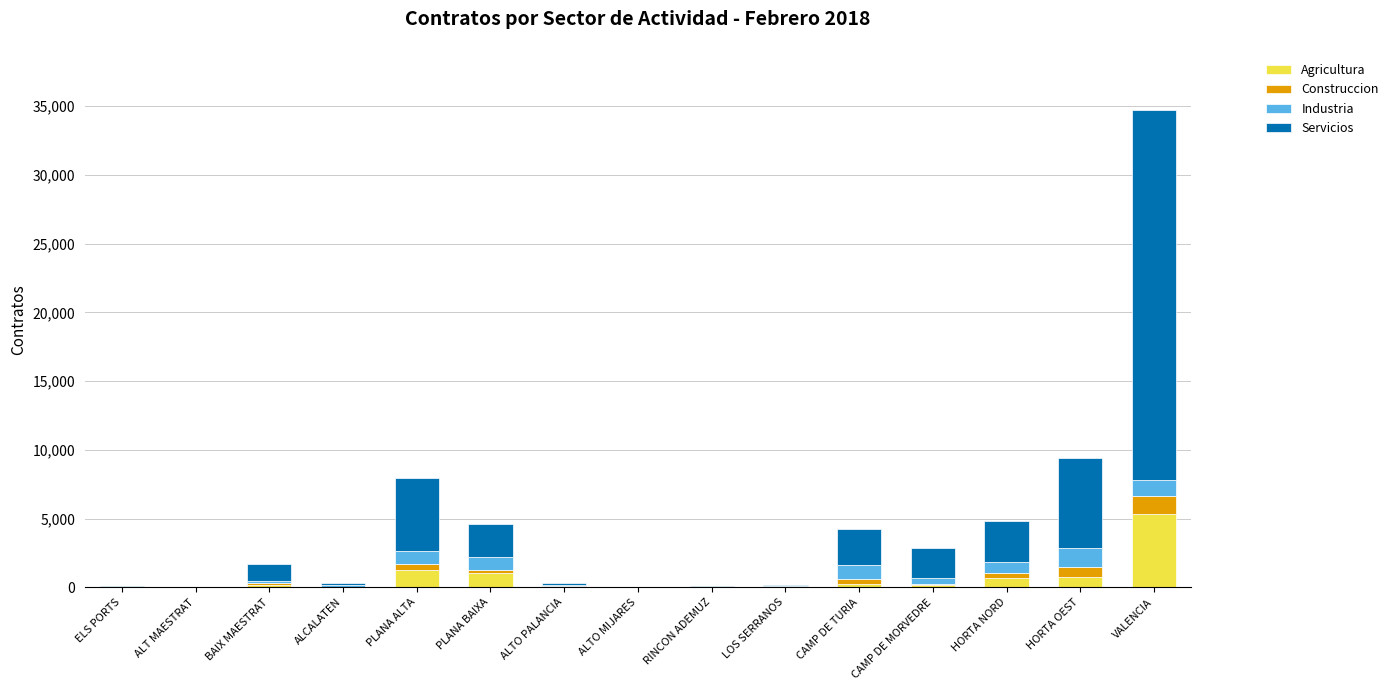

Which category has the highest value in the Agricultura series?

VALENCIA